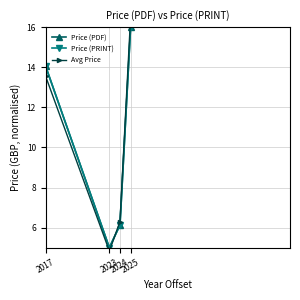

True or false: Price (PRINT) and Avg Price cross at least once.

True